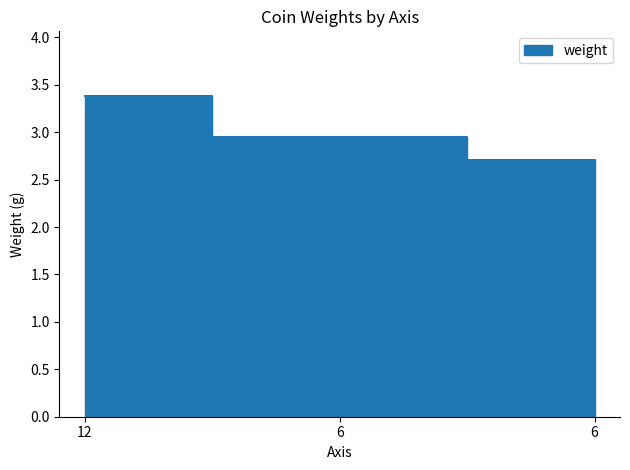

Reading left to right, extract all data points from this chart.

12=3.4	6=2.9	6=2.7